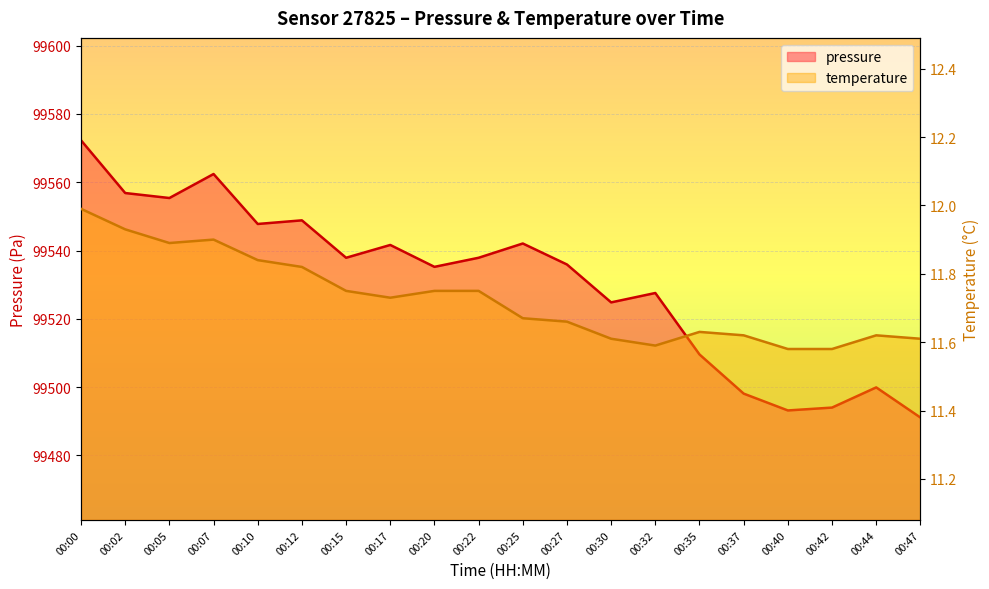

Count the number of data series in this chart.

2